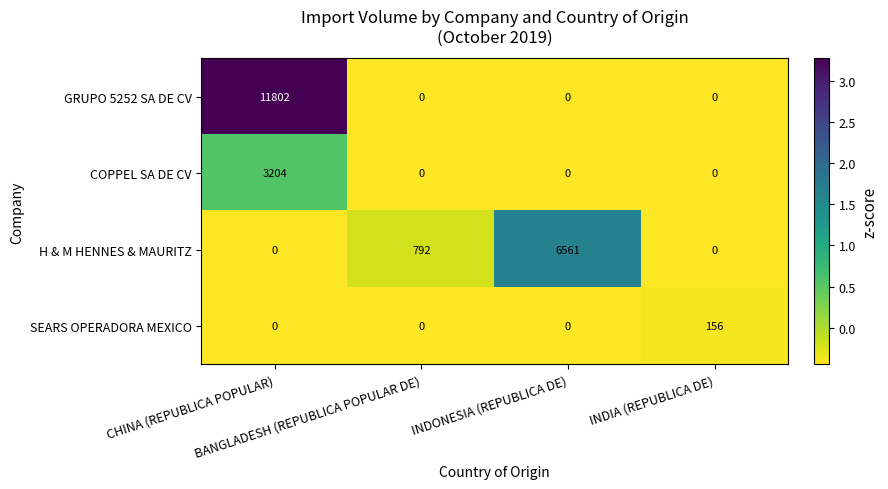

What is the difference between the maximum and minimum values in the SEARS OPERADORA MEXICO series?

156